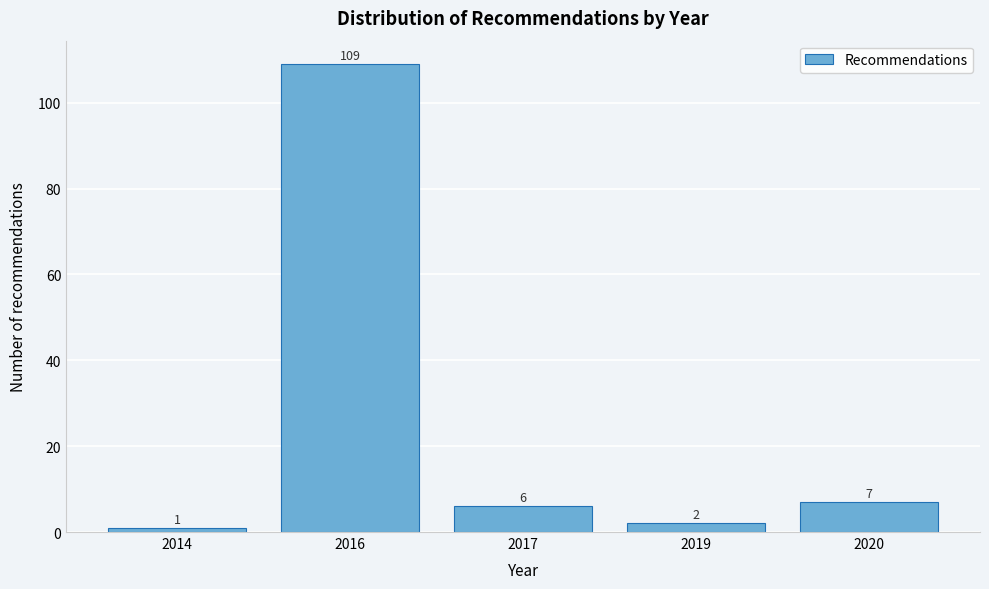

Reading left to right, extract all data points from this chart.

2014=1	2016=109	2017=6	2019=2	2020=7